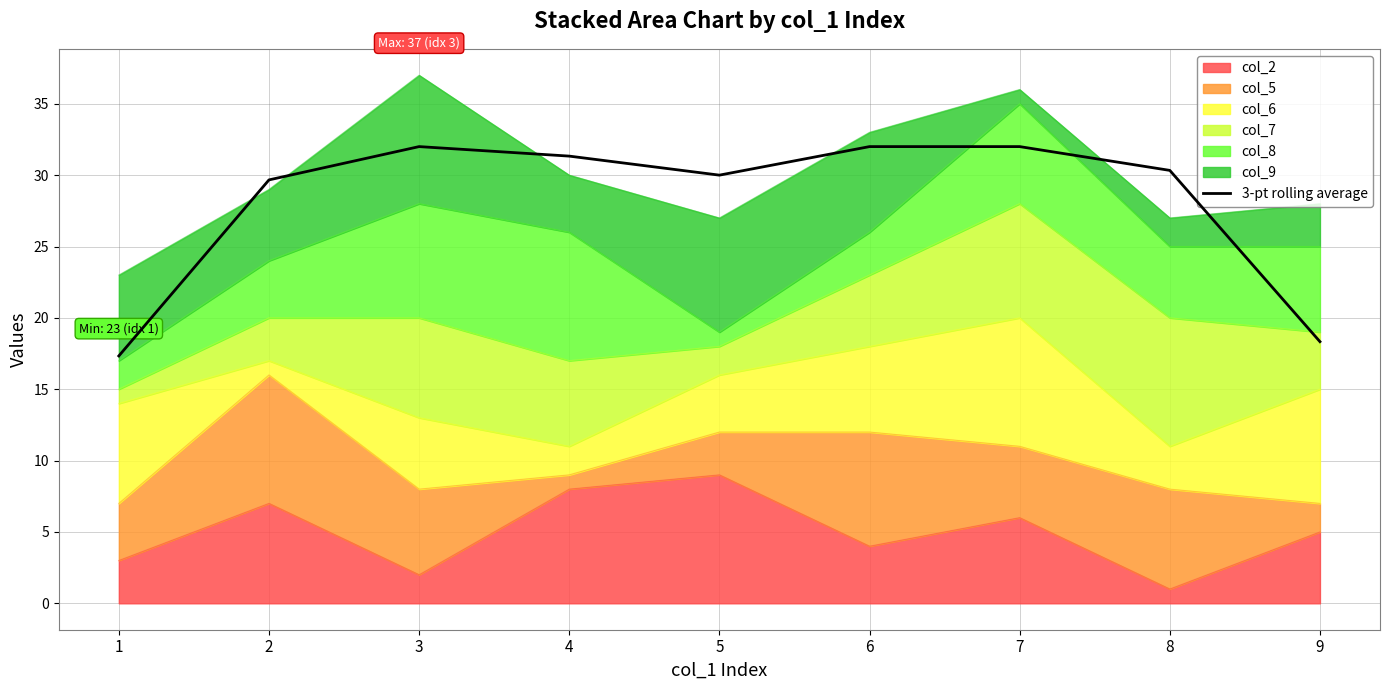

Approximately how many times larger is the value at 9 compared to 4?

0.6